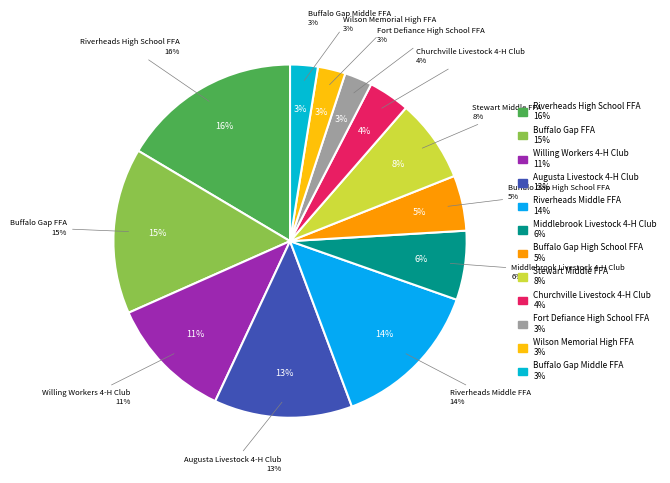

What percentage do Willing Workers 4-H Club and Buffalo Gap FFA together represent?

26.6%